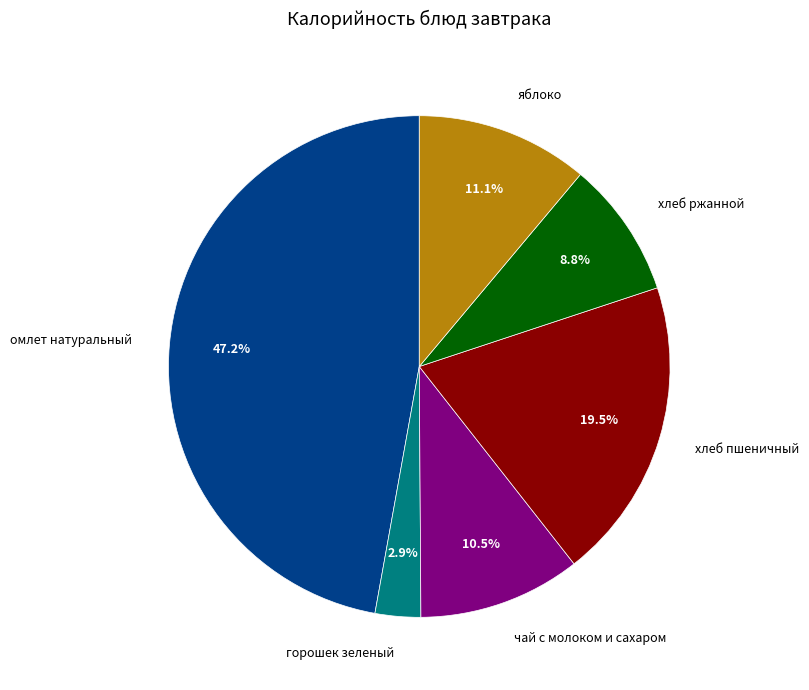

True or false: хлеб ржанной accounts for 1% of the total.

False